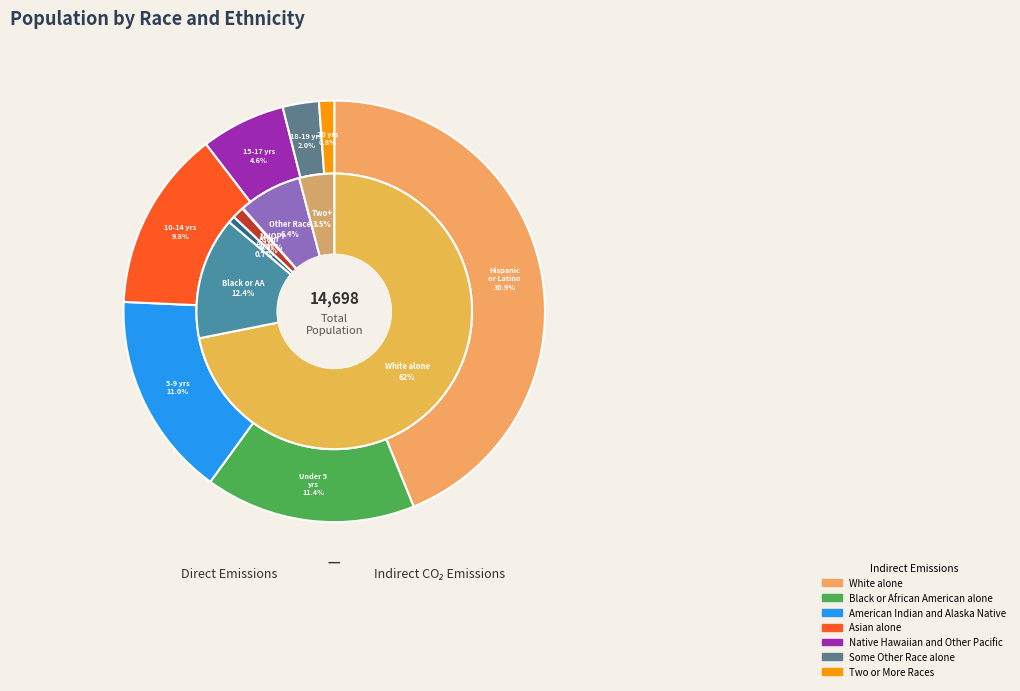

To the nearest percent, what is the average slice percentage?

14%